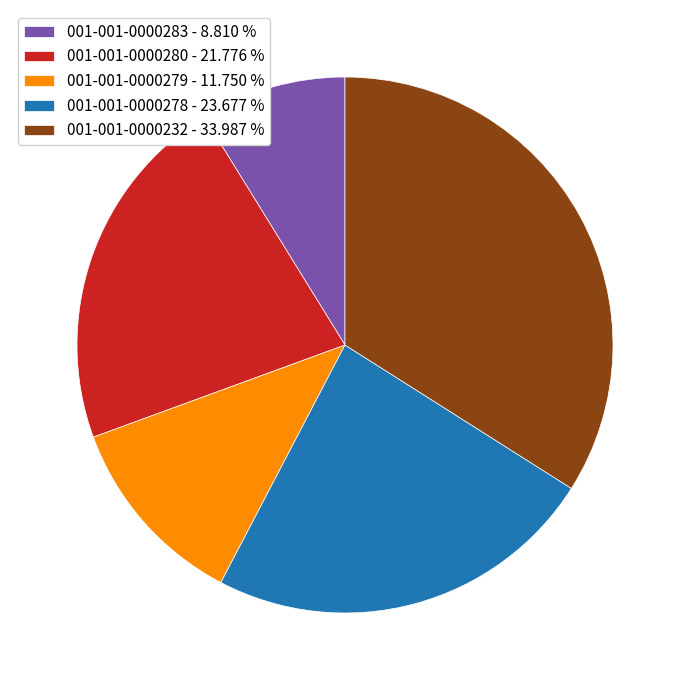

Does any single category account for the majority?

No